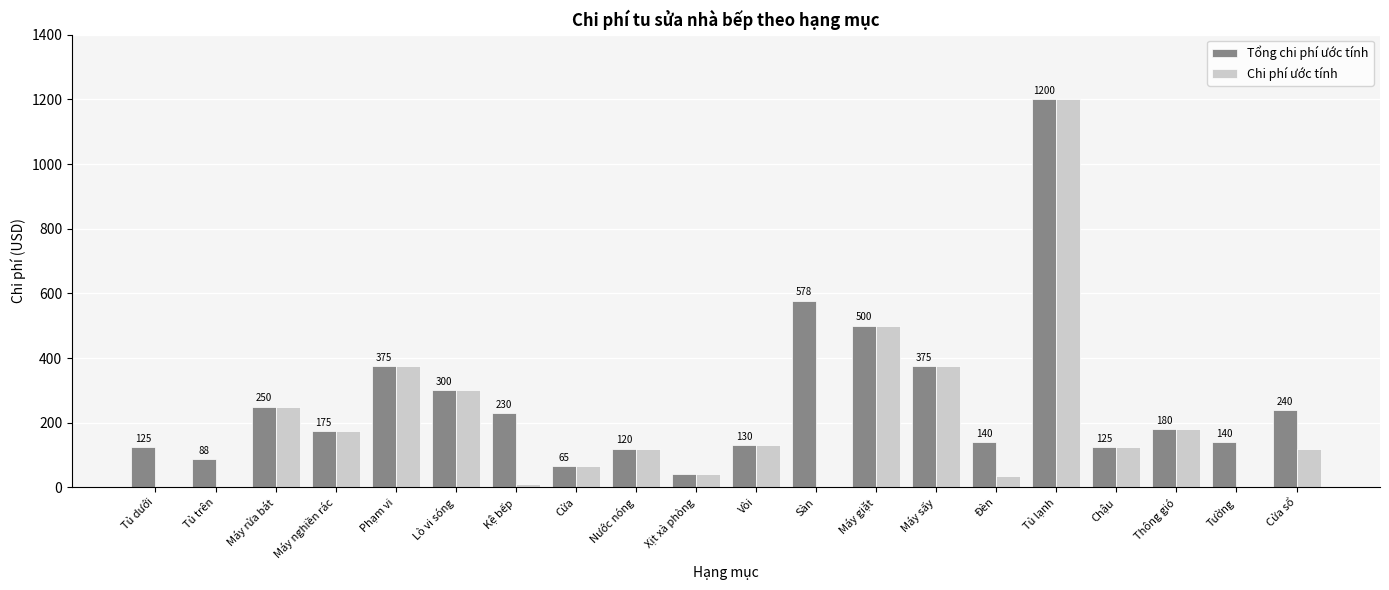

What is the difference between the Chi phí ước tính values at Máy giặt and Tường?

498.0